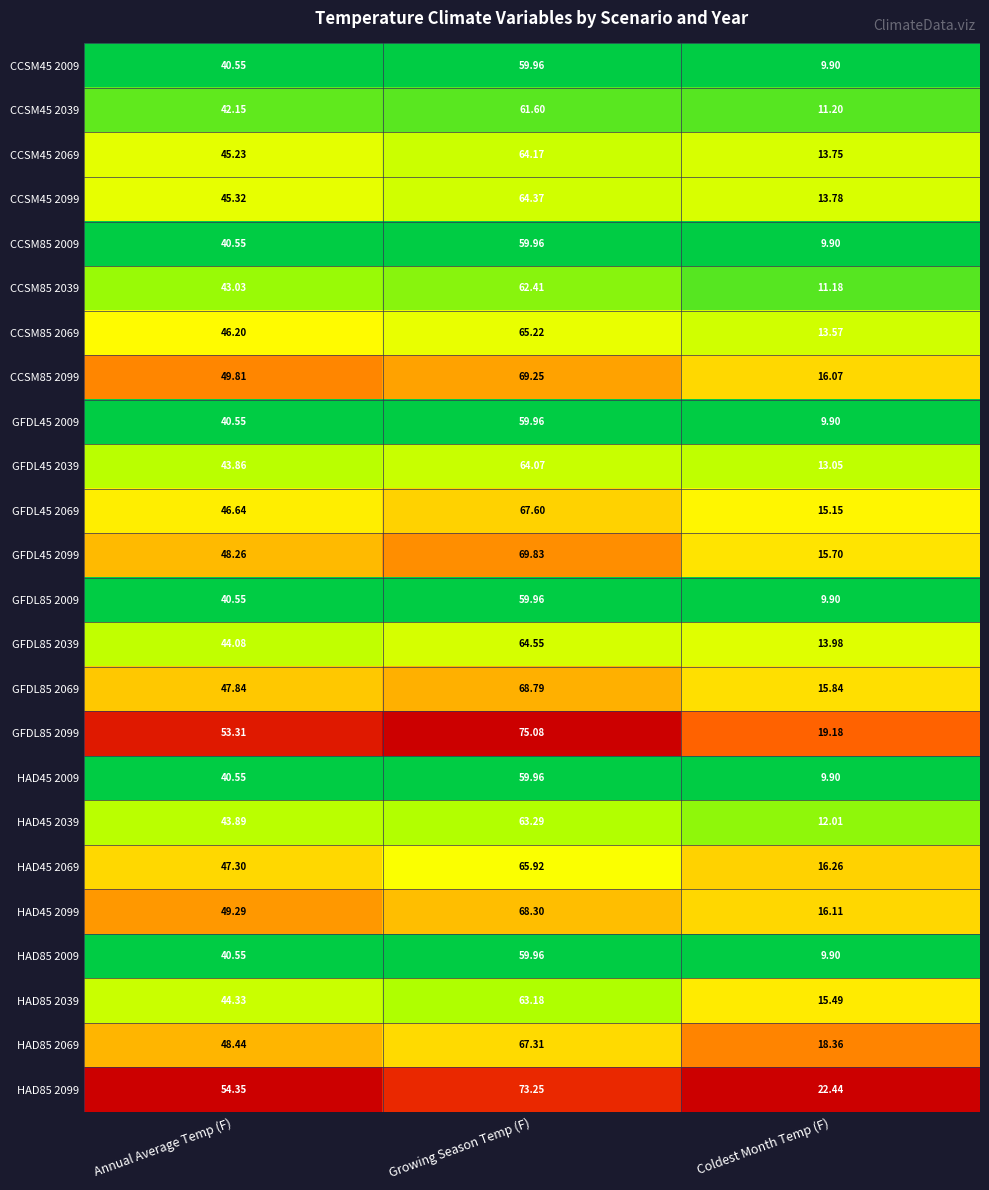

Rank the categories by CCSM85 2069 value from highest to lowest.

Growing Season Temp (F), Annual Average Temp (F), Coldest Month Temp (F)